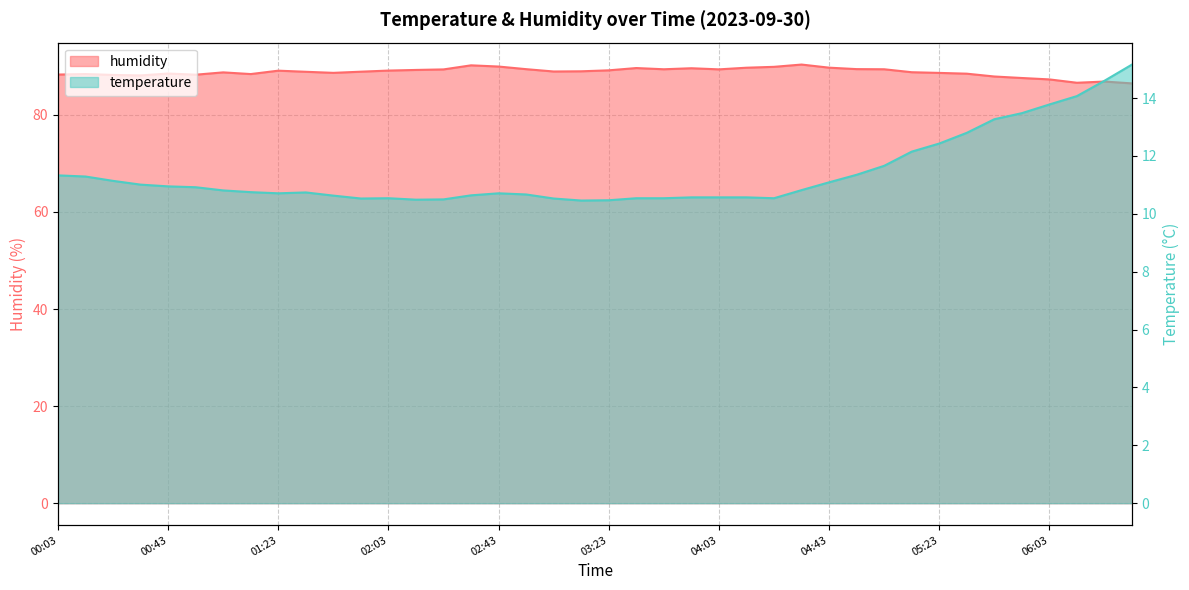

At which label does humidity first exceed 88?

00:03